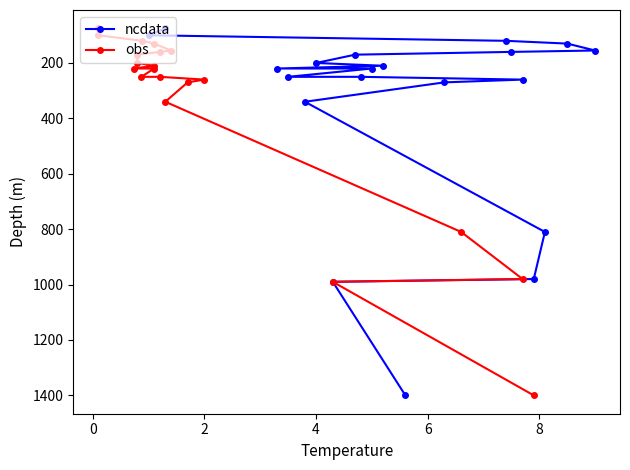

What is the difference between the maximum and minimum values in the obs series?

1325